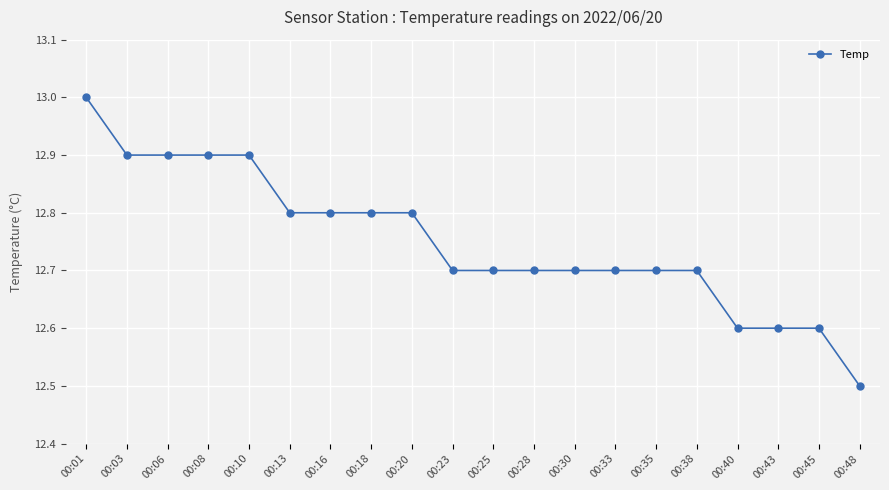

What is the change in value from 00:01 to 00:43?

-0.4